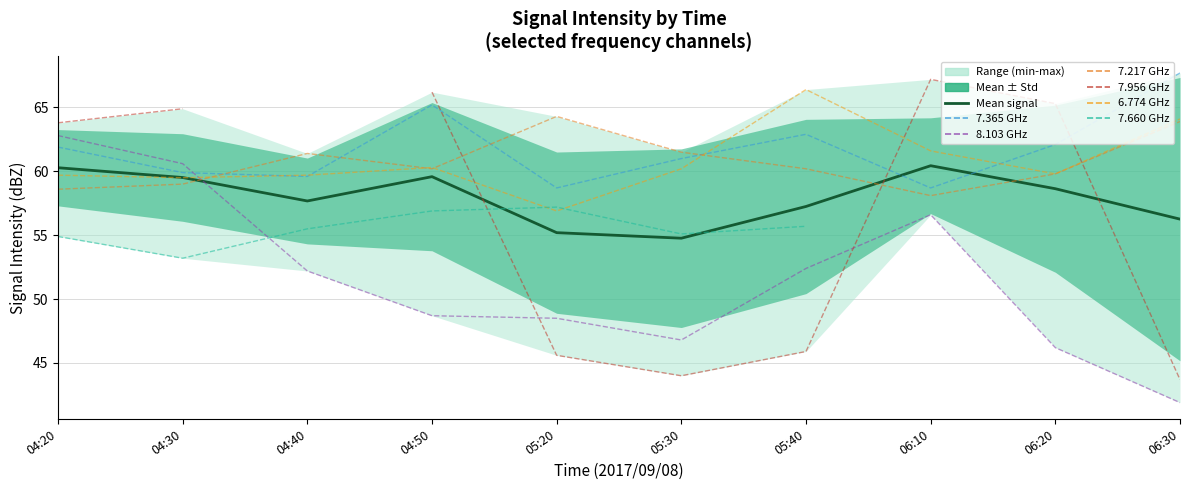

How many values in the   7.365 series exceed 61?

5